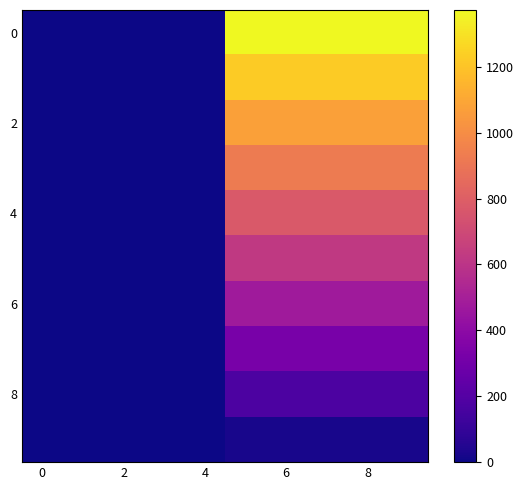

Count the number of data series in this chart.

10